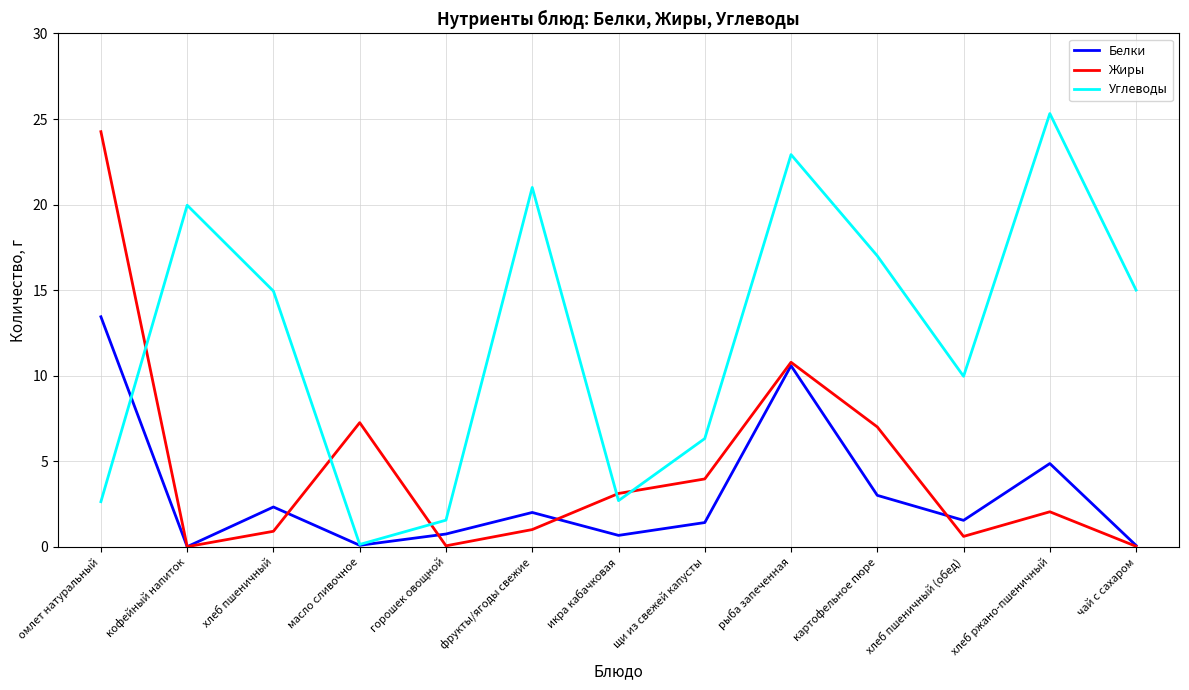

Which series has the largest range (max minus min)?

Углеводы